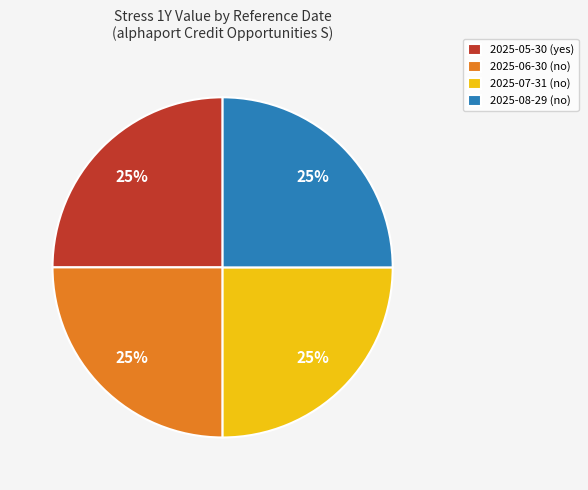

How many slices are in this pie chart?

4